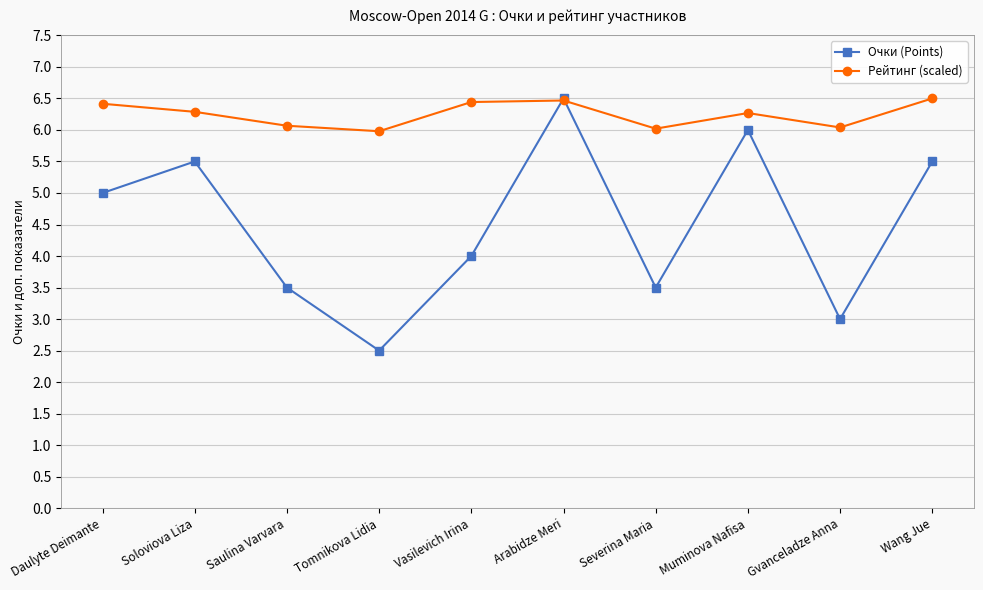

Which series has the largest range (max minus min)?

Очки (Points)